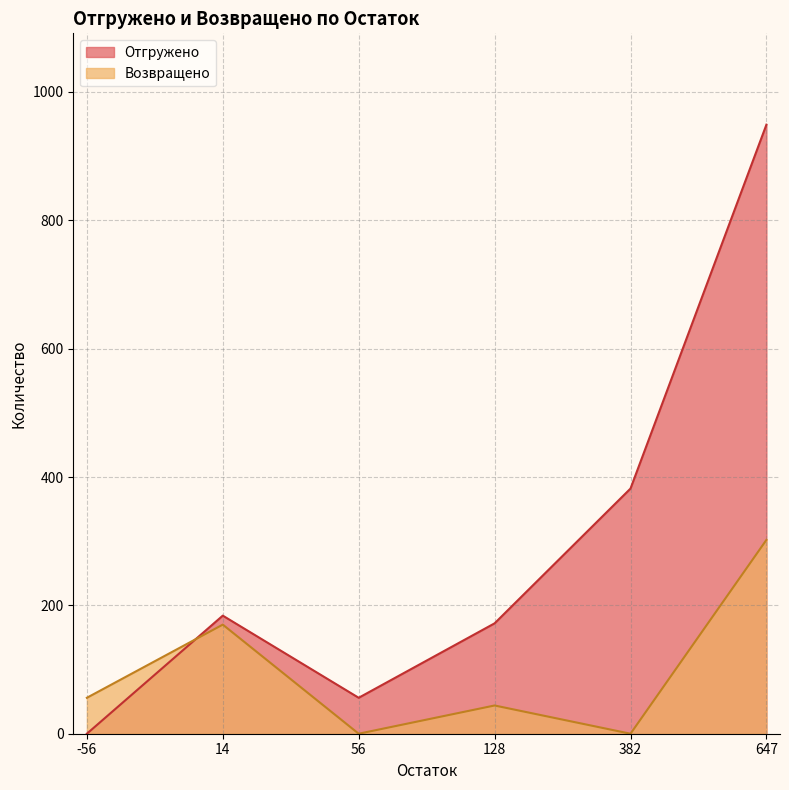

What is the sum of the Возвращено values at 56 and 647?

302